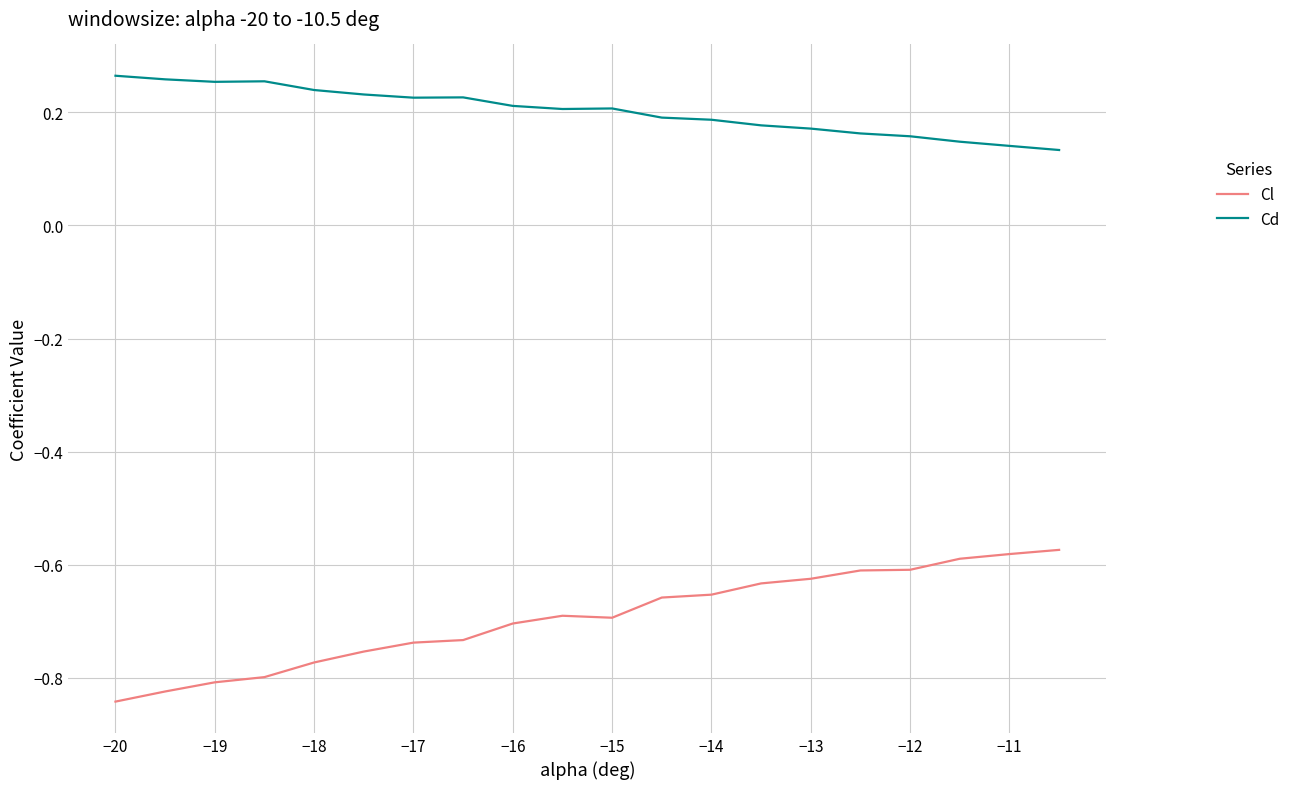

True or false: Cd and Cl cross at least once.

False